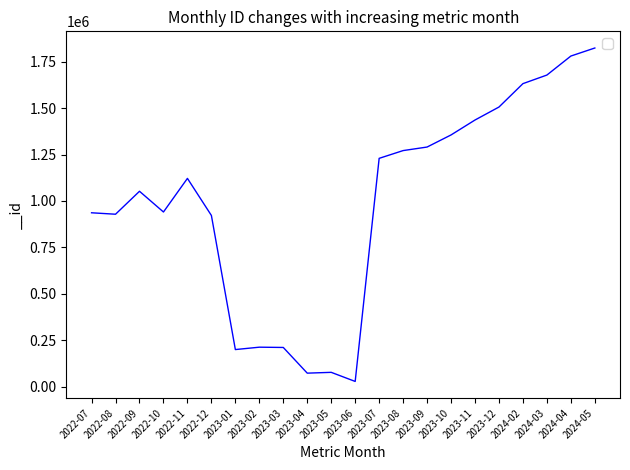

Which has a higher value, 2023-05 or 2023-12?

2023-12